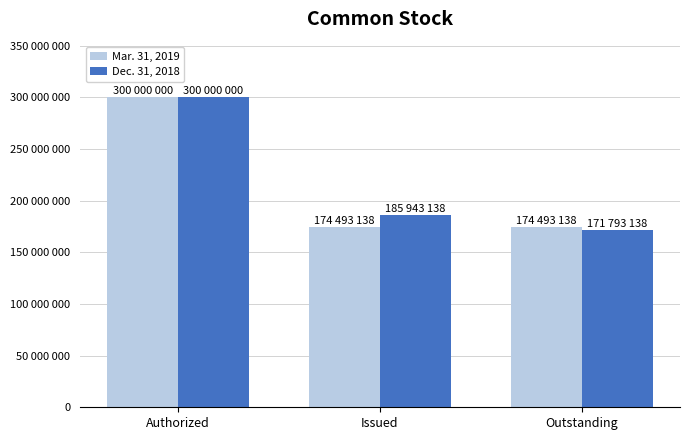

What is the lowest value of the Mar. 31, 2019 series?

174493138